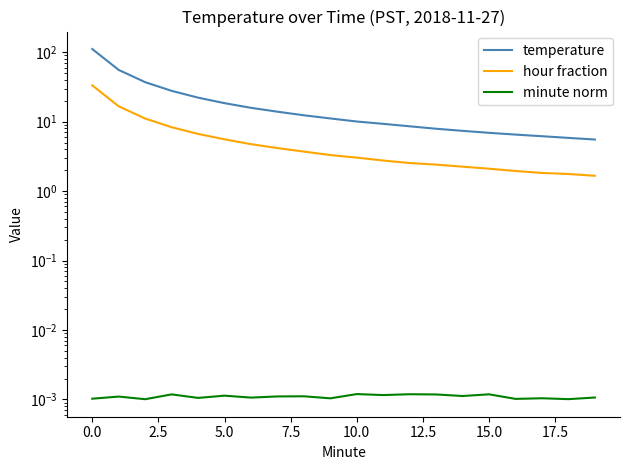

How many data points in hour fraction are less than 3?

9